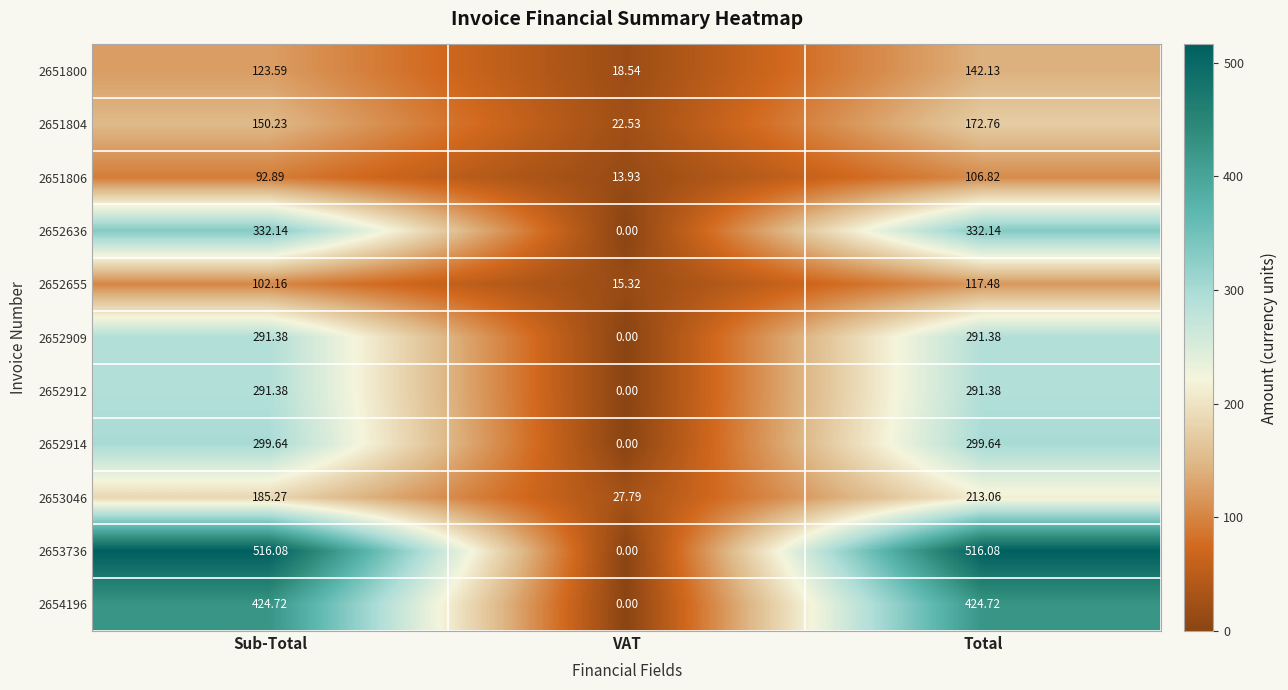

At which label does 2652912 first exceed 291?

Sub-Total